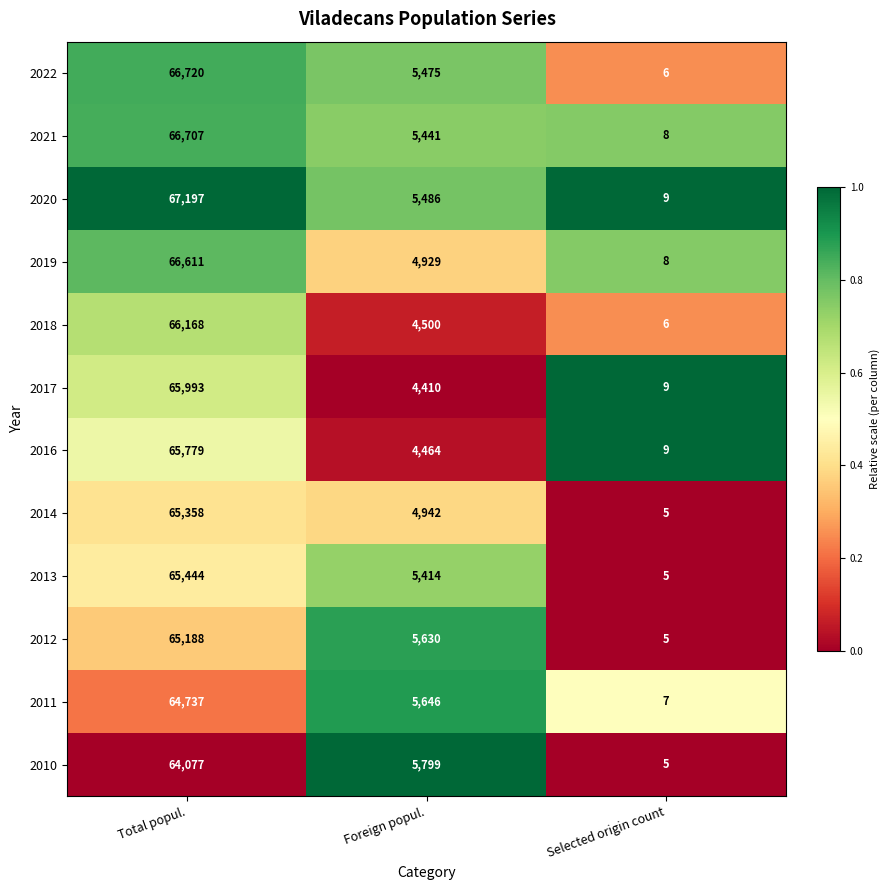

What is the minimum value for 2018?

6